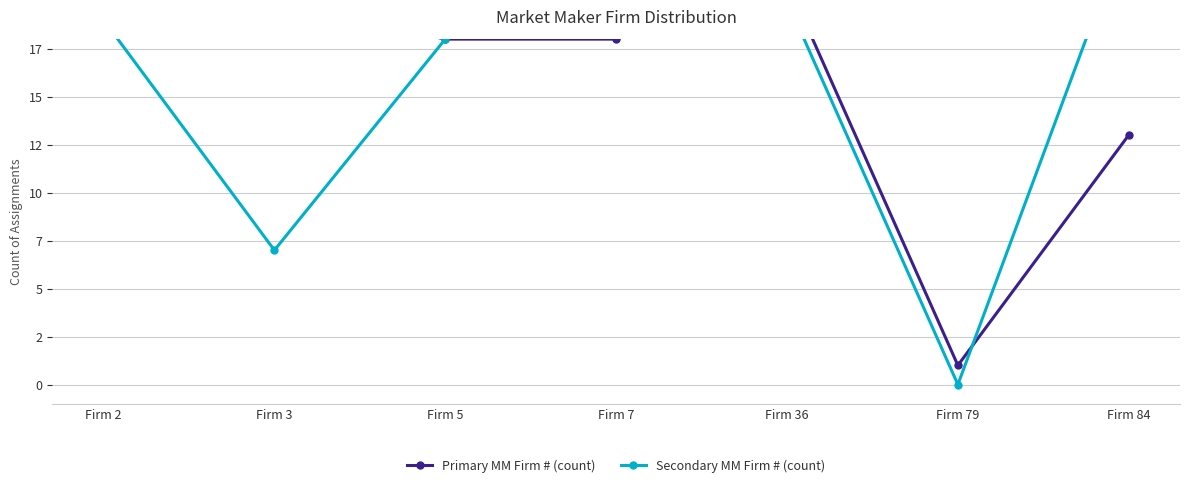

At Firm 7, list the series in order from smallest to largest.

Primary MM Firm # (count), Secondary MM Firm # (count)